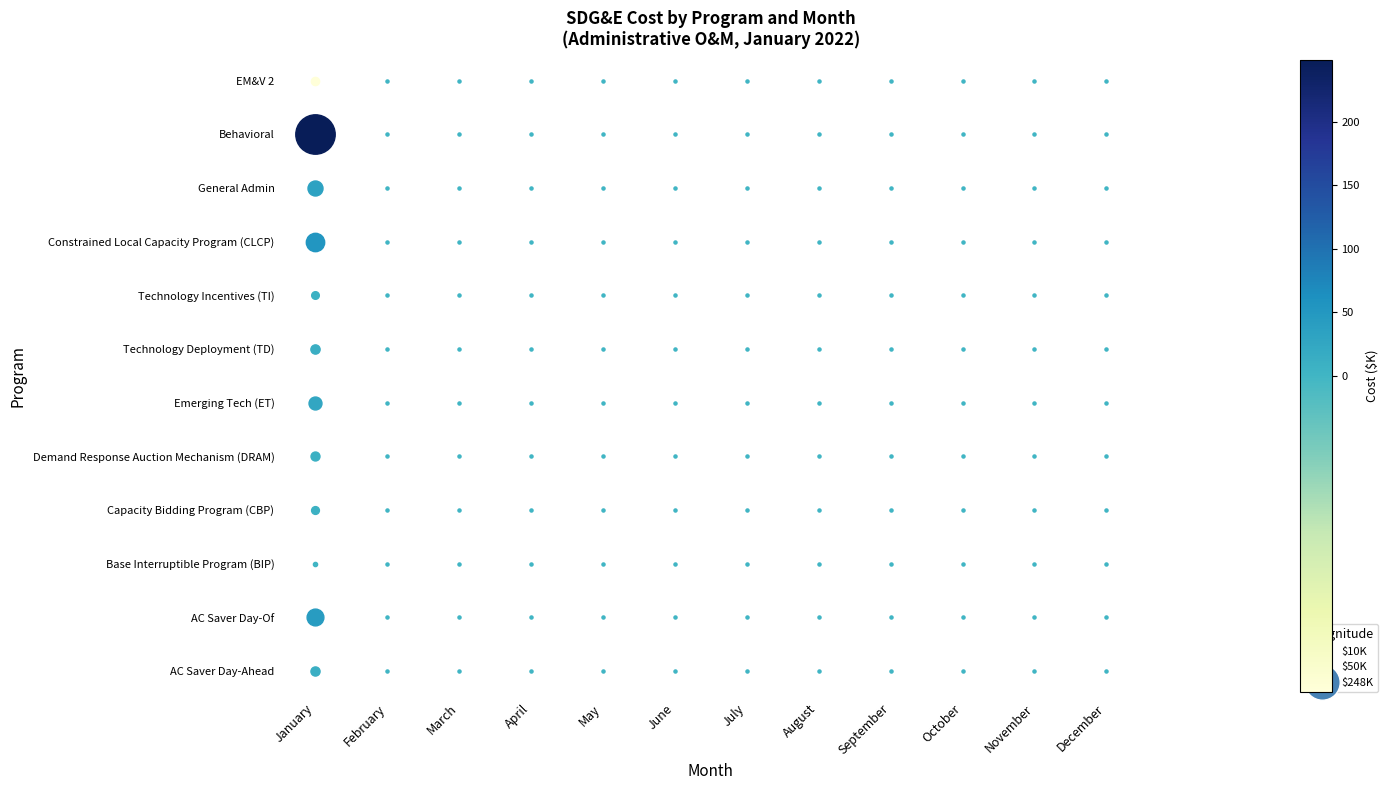

Is it true that EM&V 2 equals 4.6 at March?

False